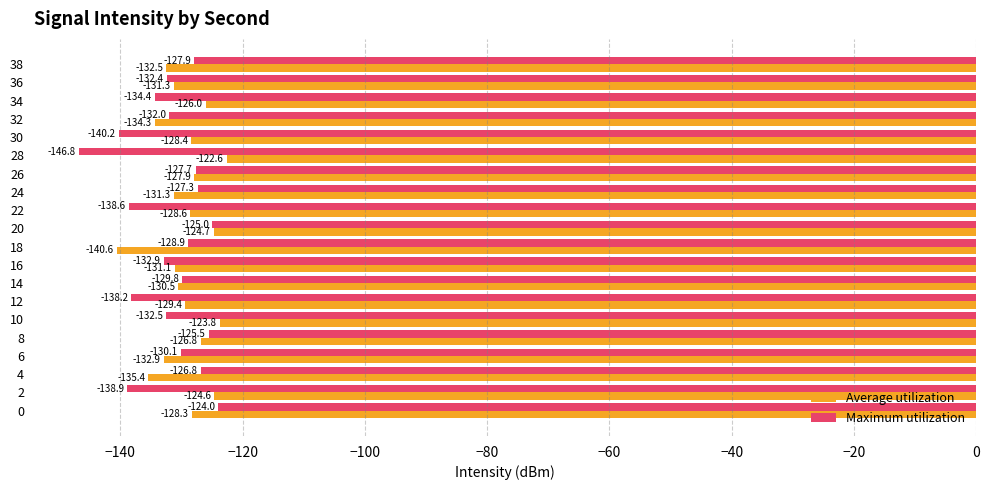

Which series has the widest spread of values?

Maximum utilization